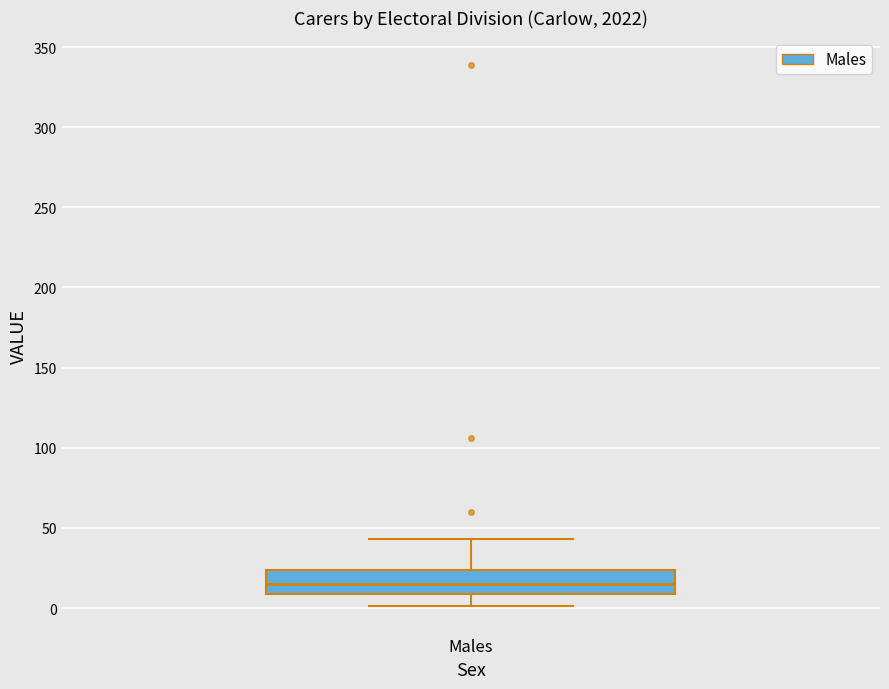

Read this box plot against the y-axis: the position of the median line, the range covered by the box, and the ends of both whiskers. The values are not printed on the chart, so give them approximately, as read against the axis.

median 15, box 10 to 25, whiskers 0 to 45